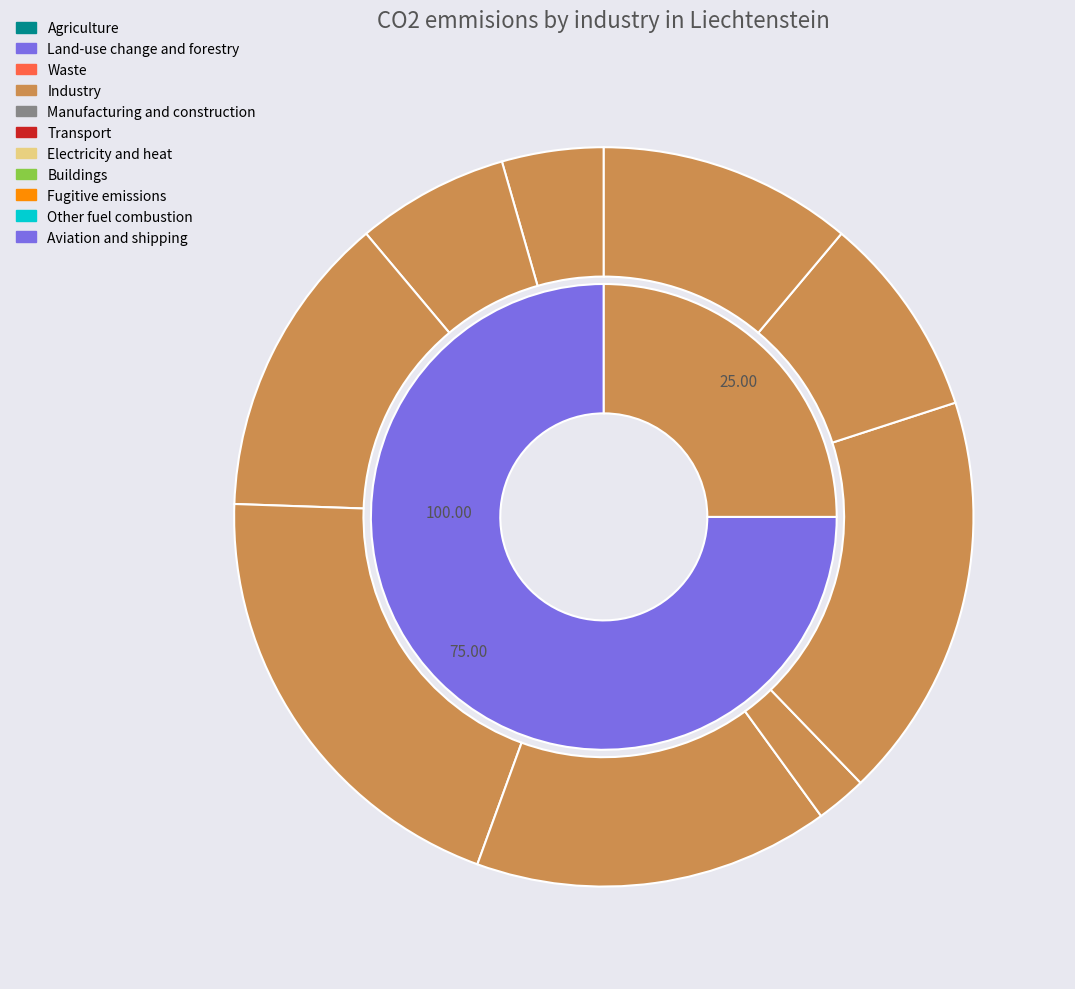

Approximately how many times larger is the value at 8 compared to 3?

1.5